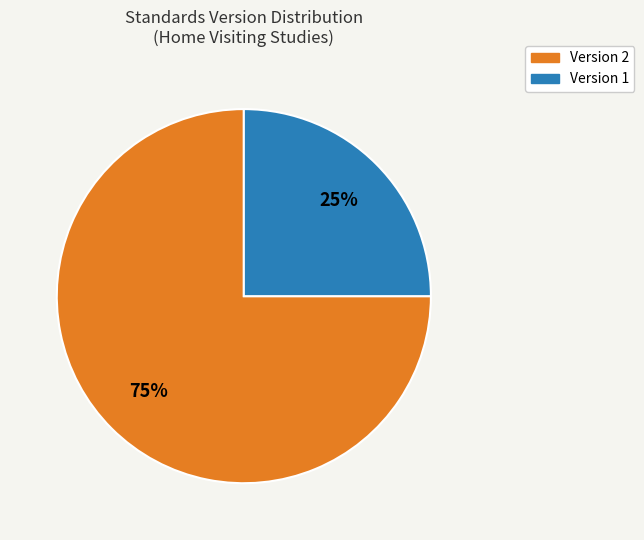

To the nearest percent, what is the difference between the largest and smallest slice percentages?

50%